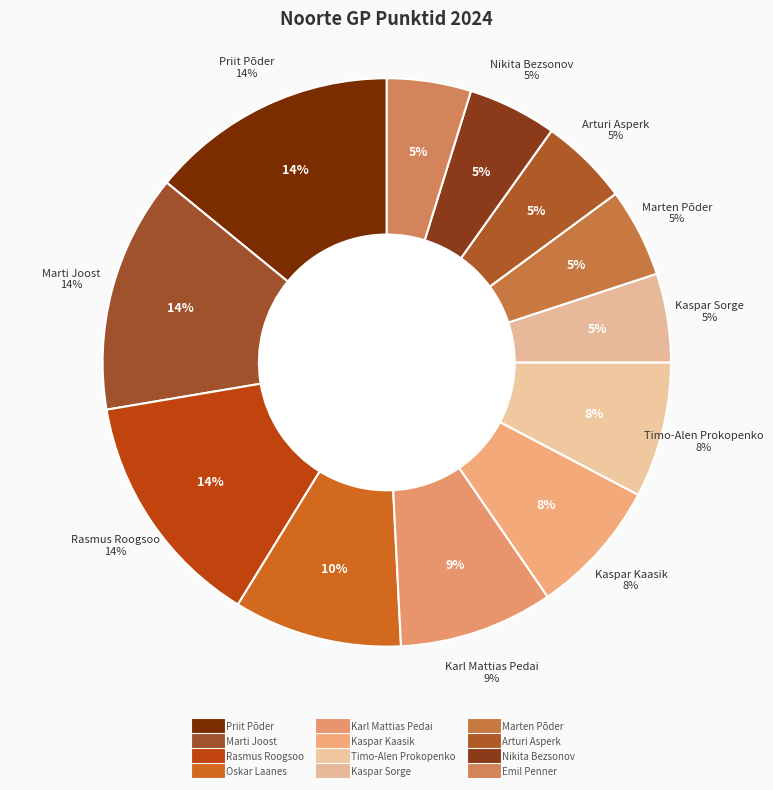

What percentage is the Kaspar Kaasik slice, to the nearest percent?

8%